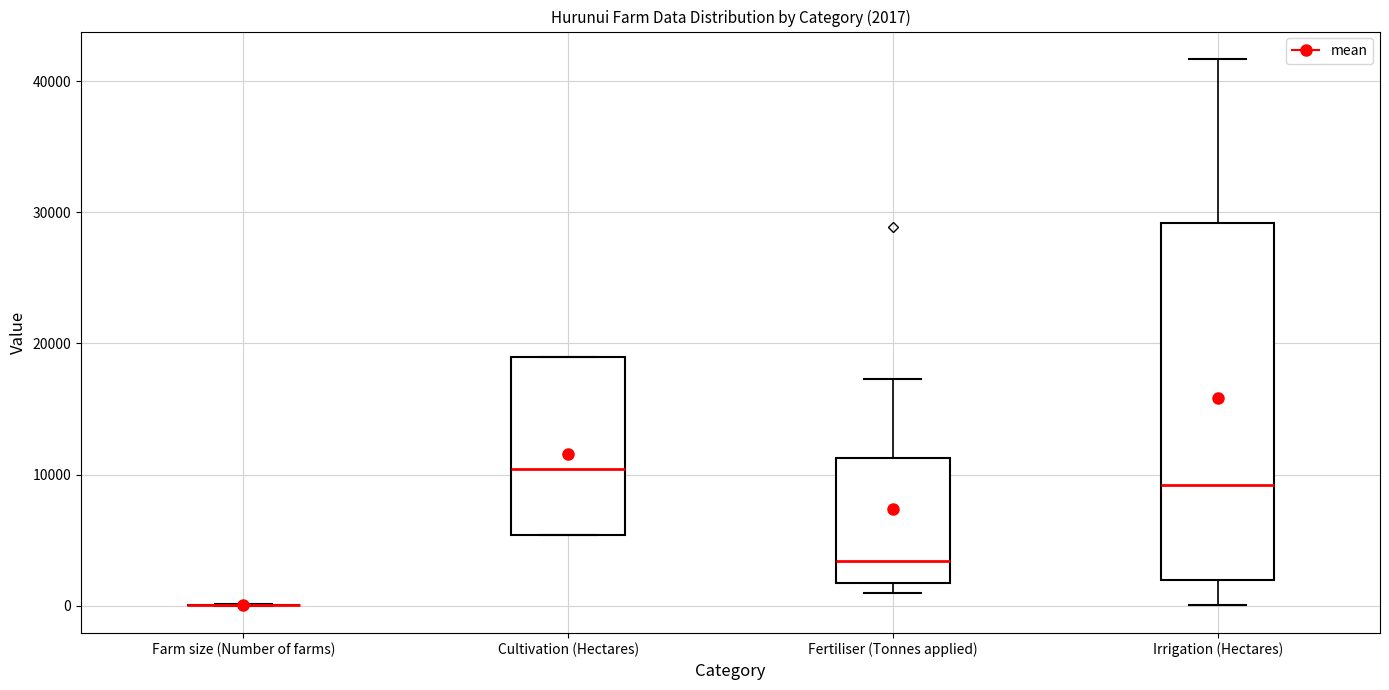

Which box is the tallest, from its lower edge to its upper edge?

Irrigation (Hectares)